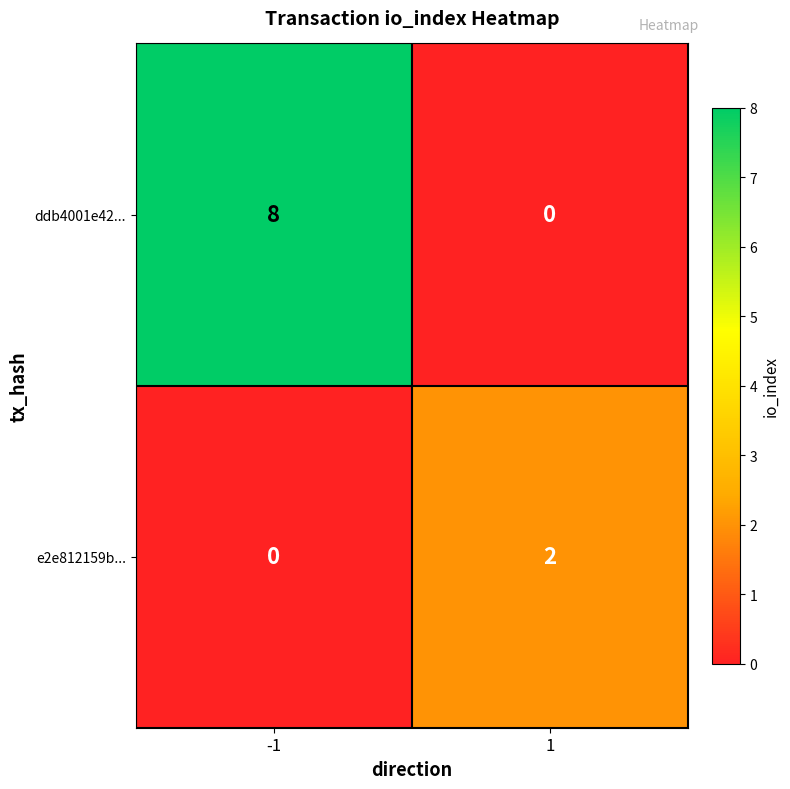

Reading left to right, transcribe all the data shown in this chart.

ddb4001e42...: 8	0
e2e812159b...: 0	2